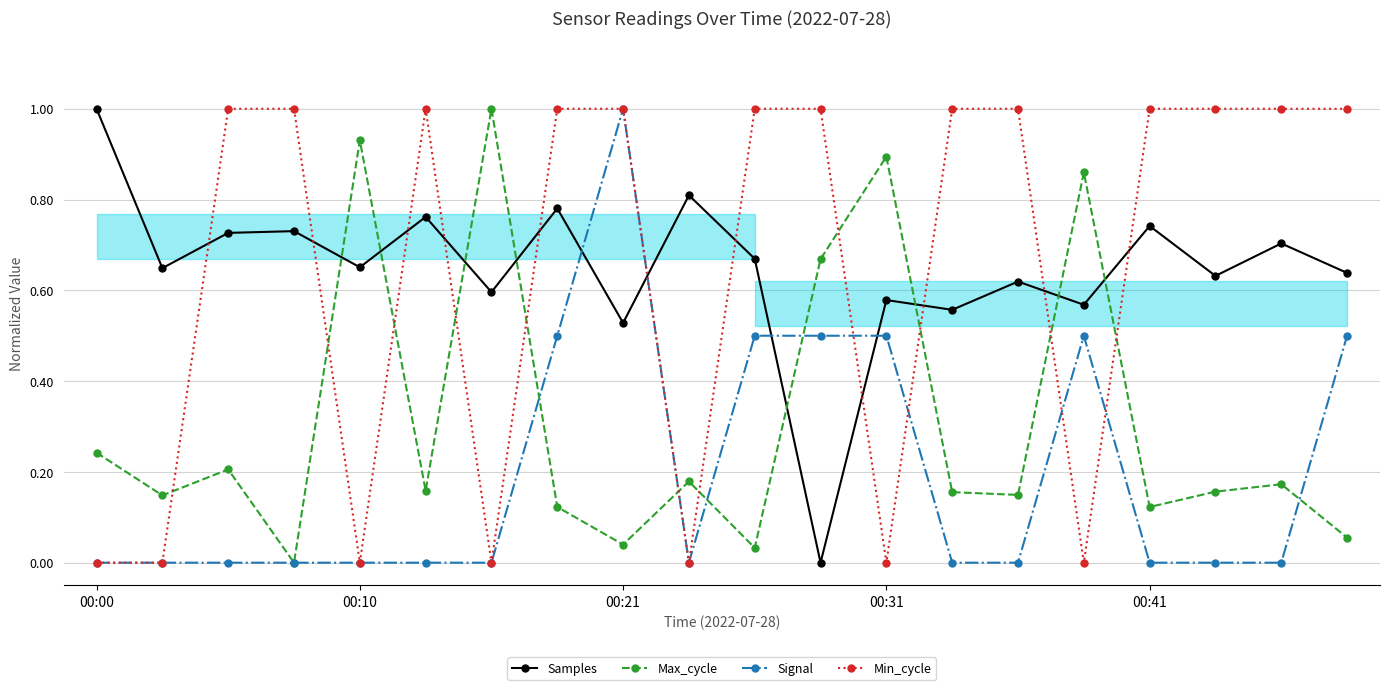

Is it true that Max_cycle equals 0.9 at 00:31?

True